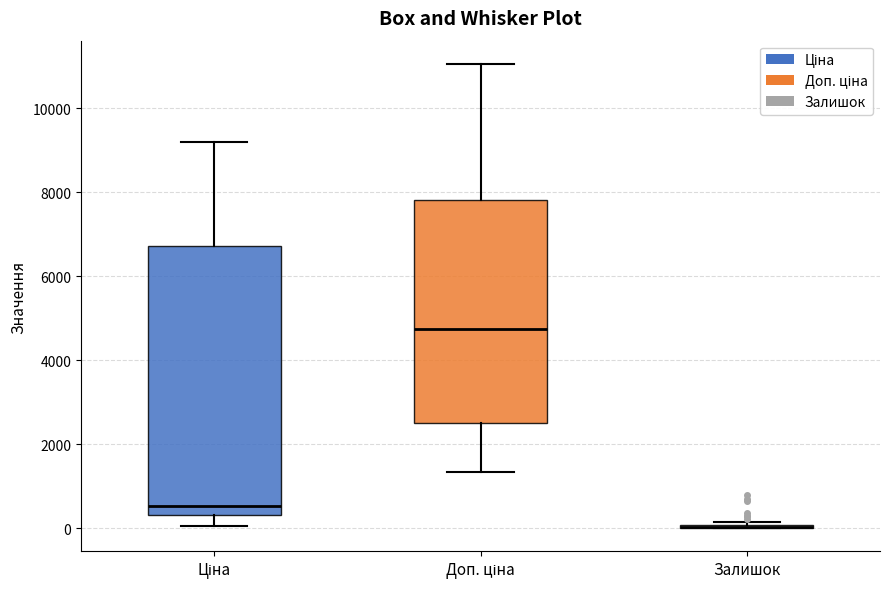

Reading left to right, read every box against the y-axis: the position of its median line, the range the box covers, and the ends of its whiskers. The values are not printed on the chart, so give them approximately, as read against the axis.

Ціна: median 600, box 400 to 6800, whiskers 0 to 9200
Доп. ціна: median 4800, box 2600 to 7800, whiskers 1400 to 11000
Залишок: box collapsed to a line at 0, whiskers 0 to 200